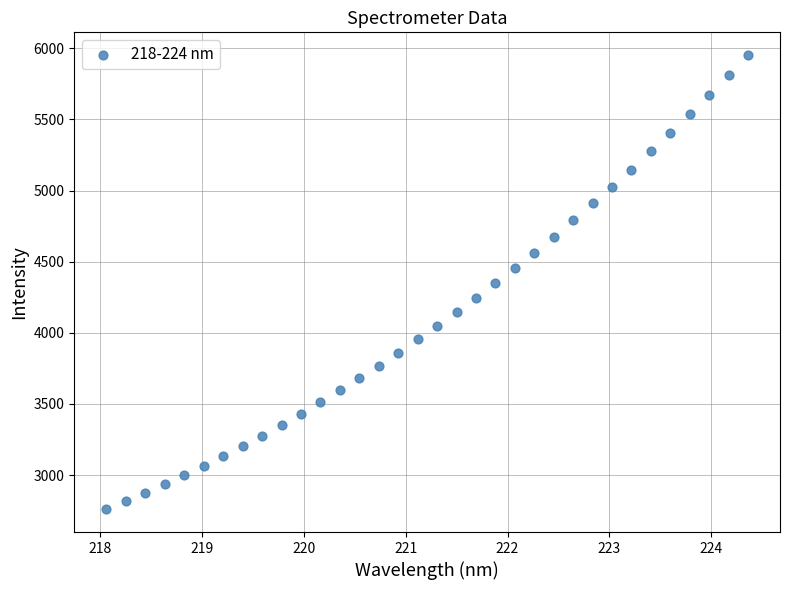

What is the range of X values (max minus min)?

6.3